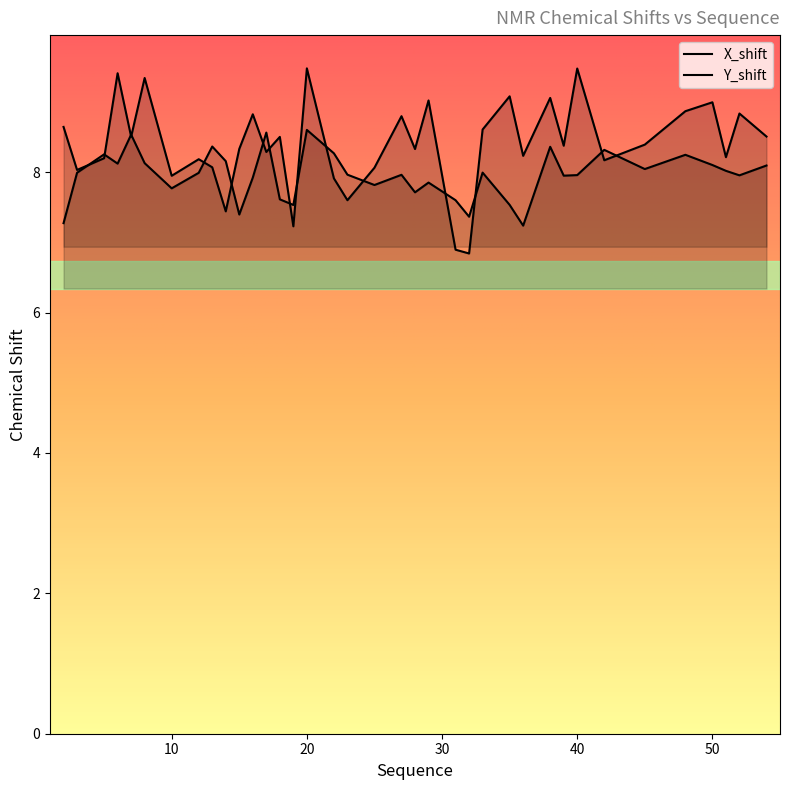

Reading left to right, extract all data points from this chart.

X_shift: 2=8.6	3=8.0	5=8.2	6=9.4	7=8.5	8=9.3	10=7.9	12=8.2	13=8.1	14=7.4	15=8.3	16=8.8	17=8.3	18=8.5	19=7.2	20=9.5	22=7.9	23=7.6	25=8.1	27=8.8	28=8.3	29=9.0	31=6.9	32=6.8	33=8.6	35=9.1	36=8.2	38=9.1	39=8.4	40=9.5	42=8.2	45=8.4	48=8.9	50=9.0	51=8.2	52=8.8	54=8.5
Y_shift: 2=7.3	3=8.0	5=8.3	6=8.1	7=8.5	8=8.1	10=7.8	12=8.0	13=8.4	14=8.2	15=7.4	16=7.9	17=8.6	18=7.6	19=7.5	20=8.6	22=8.3	23=8.0	25=7.8	27=8.0	28=7.7	29=7.9	31=7.6	32=7.4	33=8.0	35=7.5	36=7.2	38=8.4	39=7.9	40=8.0	42=8.3	45=8.0	48=8.2	50=8.1	51=8.0	52=8.0	54=8.1